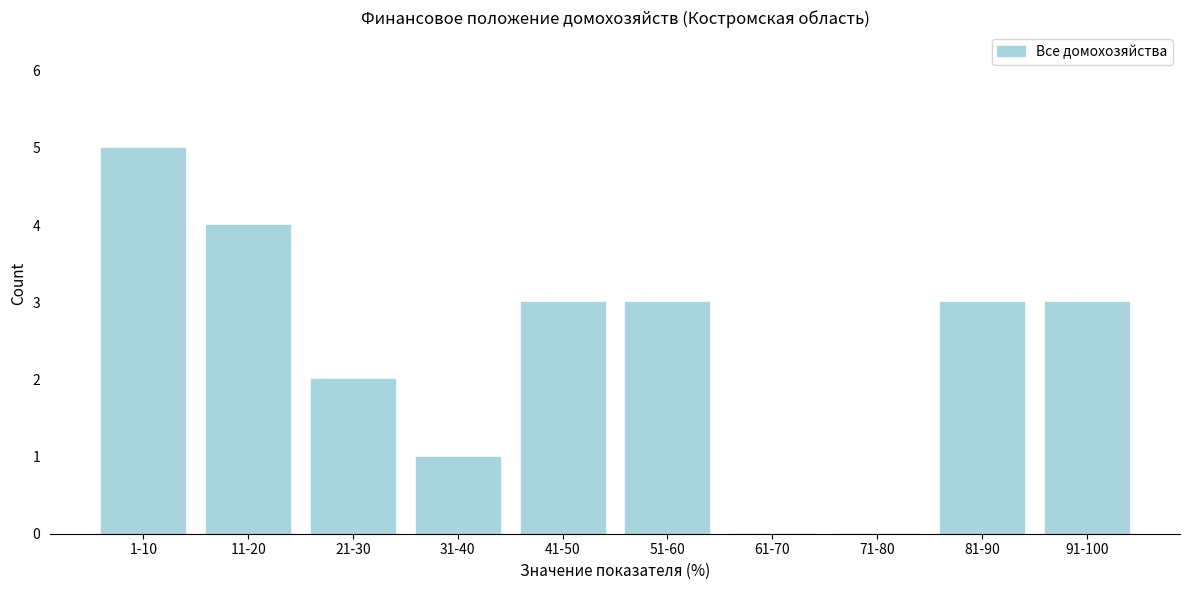

Reading left to right, list all the values displayed in this chart.

1-10=5	11-20=4	21-30=2	31-40=1	41-50=3	51-60=3	61-70=0	71-80=0	81-90=3	91-100=3